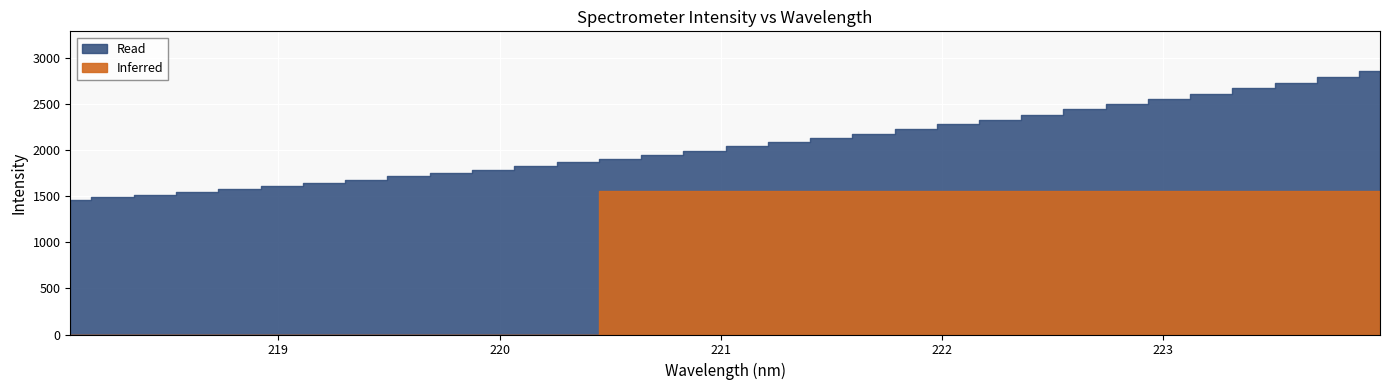

Between 219.7801 and 218.6332, which is larger?

219.7801